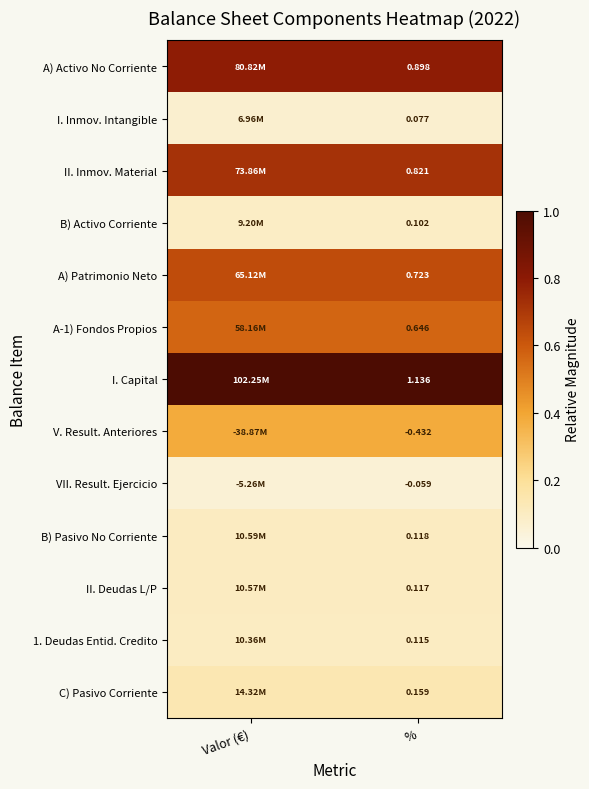

Rank the series at % from lowest to highest value.

V. Result. Anteriores, VII. Result. Ejercicio, I. Inmov. Intangible, B) Activo Corriente, 1. Deudas Entid. Credito, II. Deudas L/P, B) Pasivo No Corriente, C) Pasivo Corriente, A-1) Fondos Propios, A) Patrimonio Neto, II. Inmov. Material, A) Activo No Corriente, I. Capital